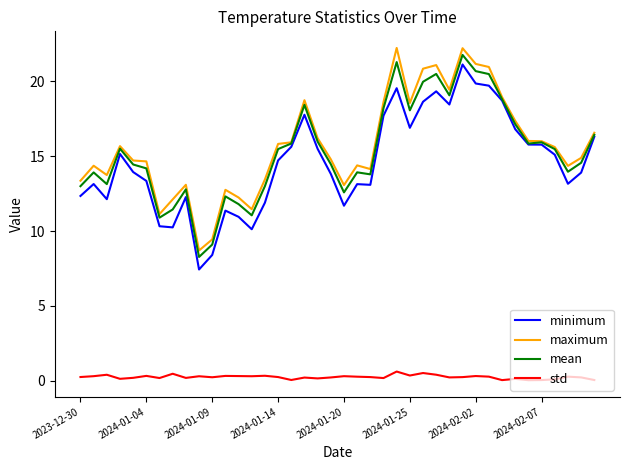

True or false: maximum and std cross at least once.

False